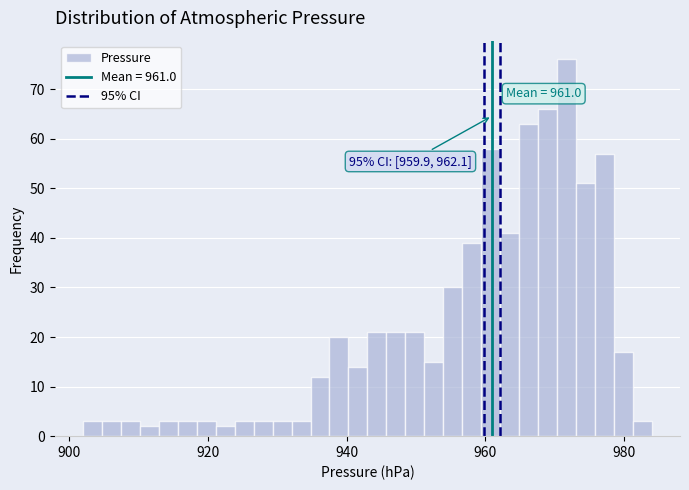

Read against the x-axis, roughly where is the centre of the tallest bar?

972